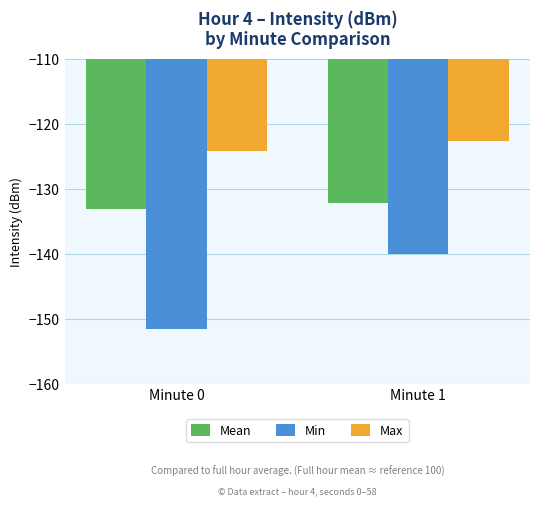

Rank the series by their average value, from highest to lowest.

Max, Mean, Min